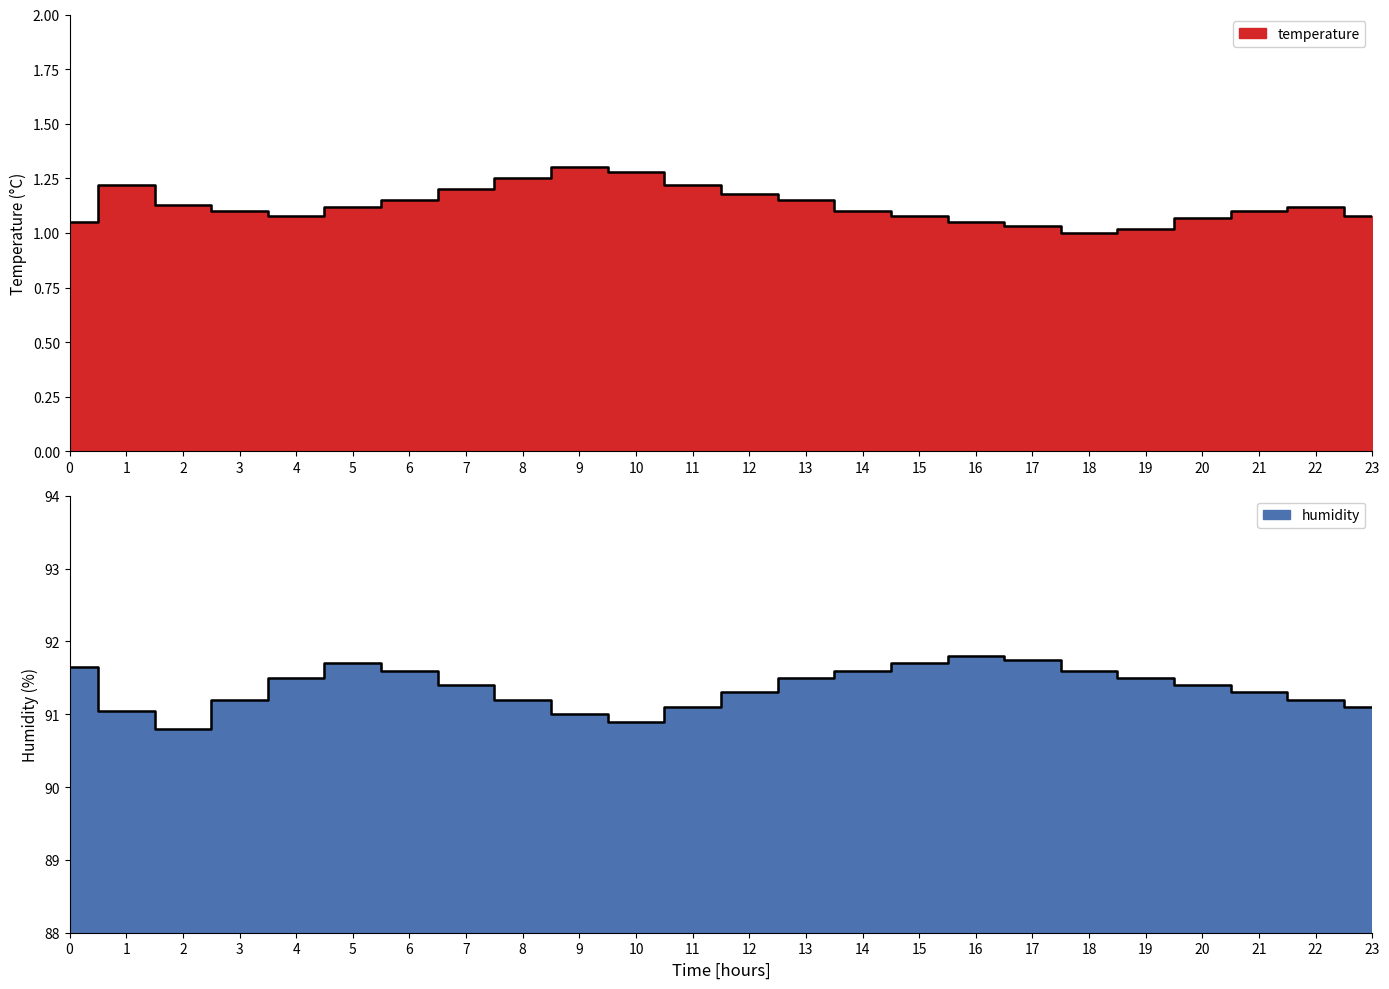

Reading left to right, what are all the values shown in this chart?

temperature: 1.1	1.2	1.1	1.1	1.1	1.1	1.1	1.2	1.2	1.3	1.3	1.2	1.2	1.1	1.1	1.1	1.1	1.0	1.0	1.0	1.1	1.1	1.1	1.1
humidity: 91.7	91.0	90.8	91.2	91.5	91.7	91.6	91.4	91.2	91.0	90.9	91.1	91.3	91.5	91.6	91.7	91.8	91.8	91.6	91.5	91.4	91.3	91.2	91.1